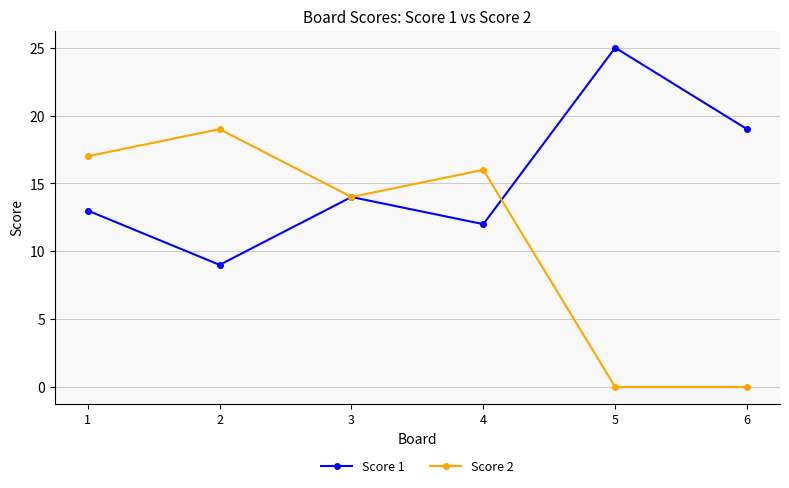

List the series in order of their peak value, highest first.

Score 1, Score 2